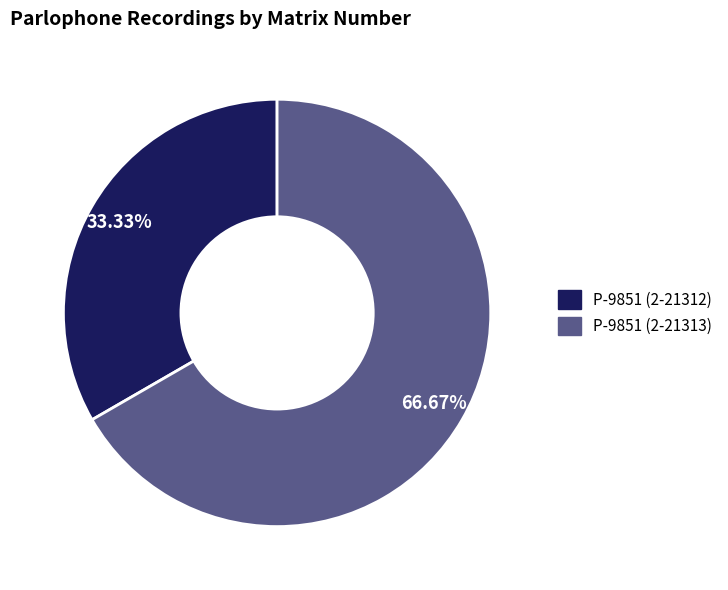

To the nearest percent, what portion does P-9851 (2-21312) represent?

33%